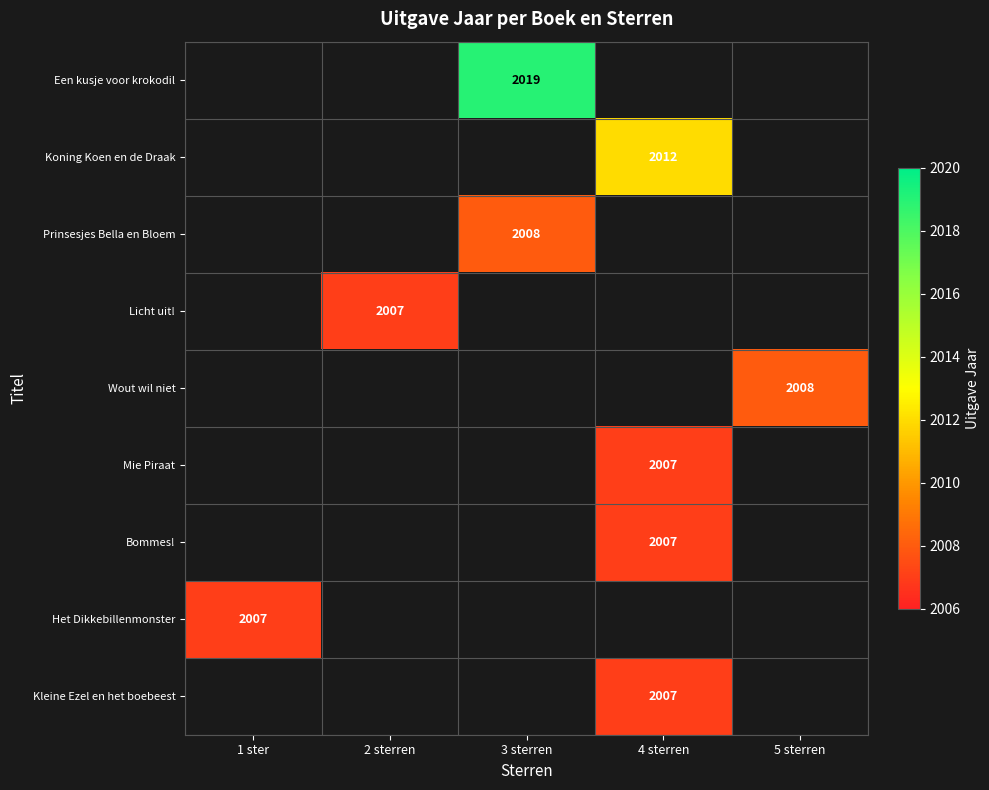

Is the value of Licht uit! at 3 sterren greater than the value of Wout wil niet at 5 sterren?

No